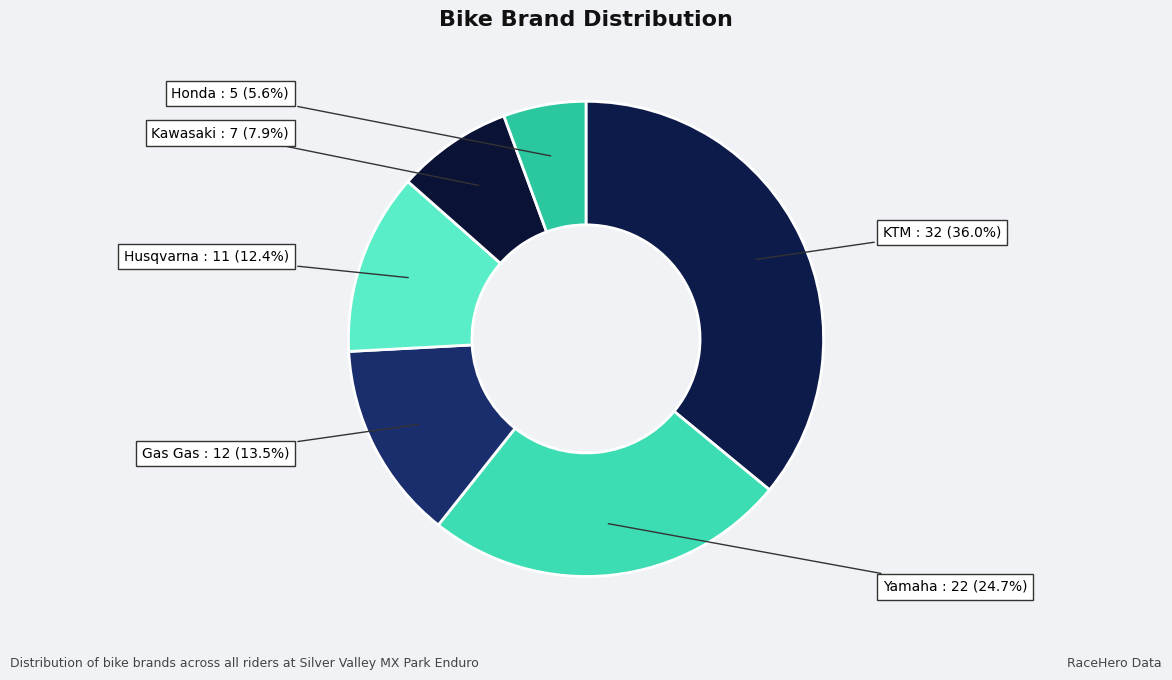

To the nearest percent, what is the difference between the largest and smallest slice percentages?

30%